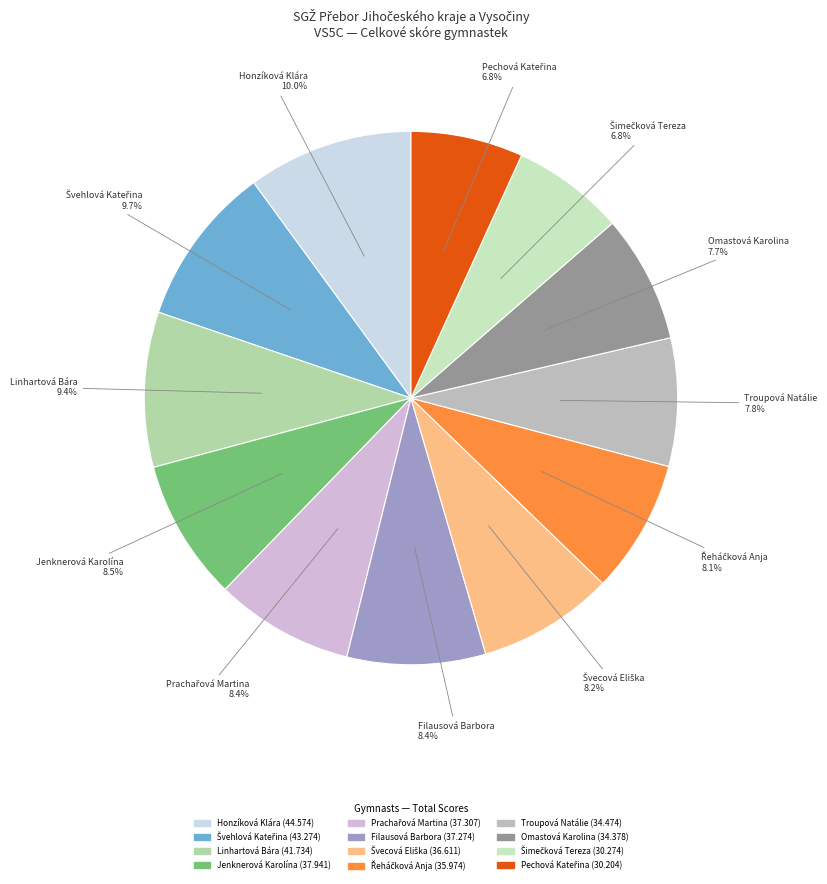

To the nearest percent, what is the average slice percentage?

8%